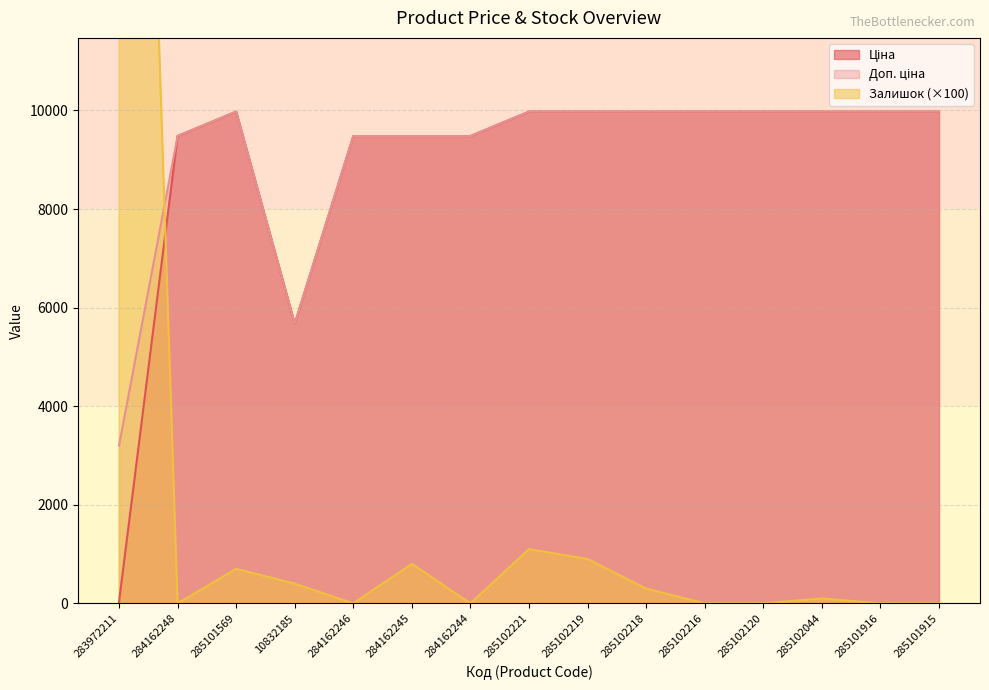

How many positive values does the Залишок series have?

8